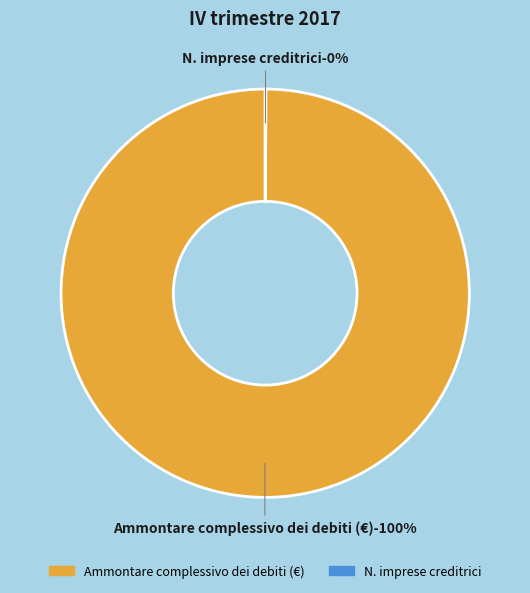

Which category has the biggest portion of the pie?

Ammontare complessivo dei debiti (€)